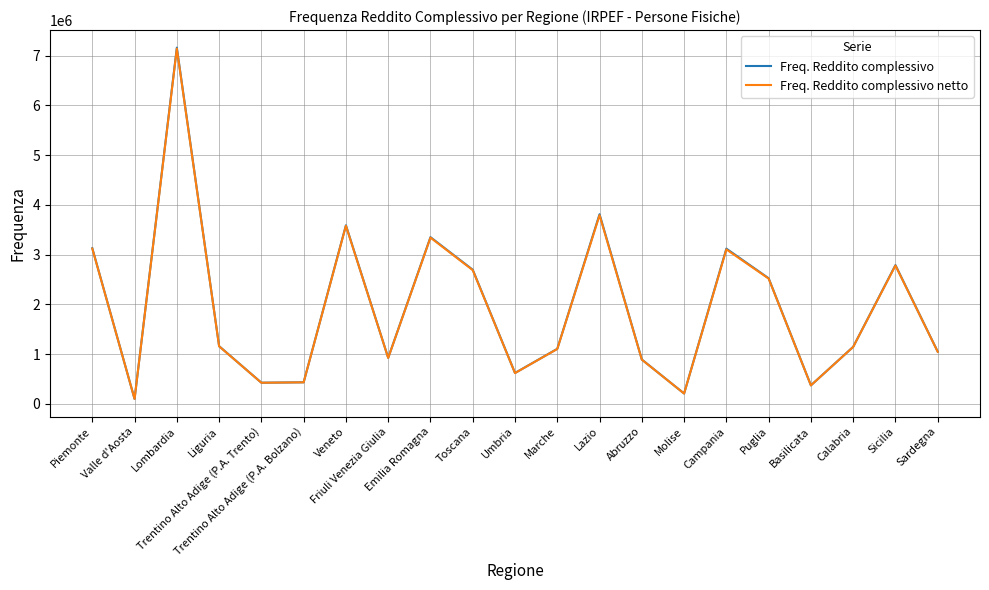

At which label does Freq. Reddito complessivo netto first exceed 1142190?

Piemonte